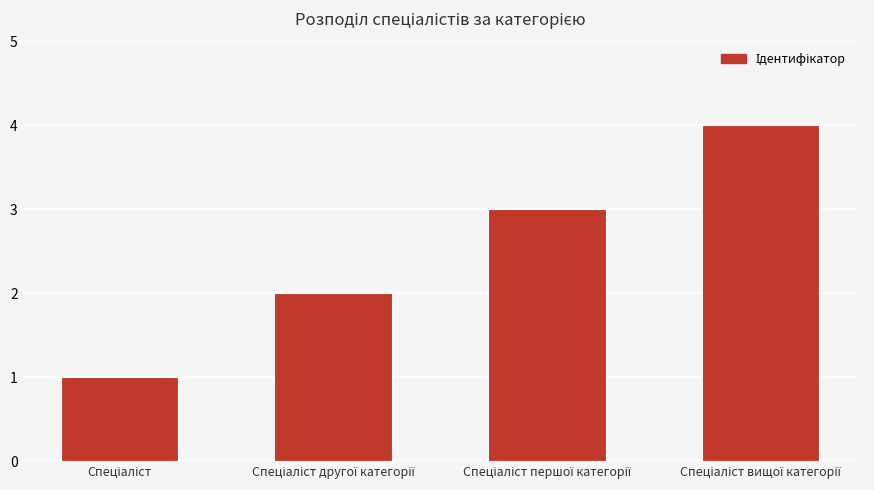

What is the greatest value displayed?

4